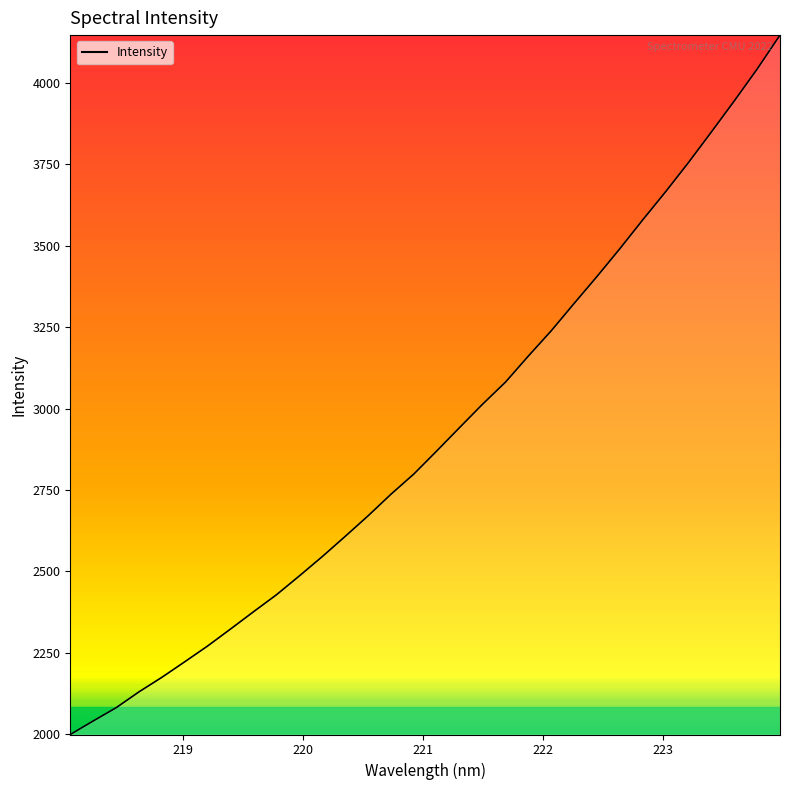

How many lines are shown in the chart?

1